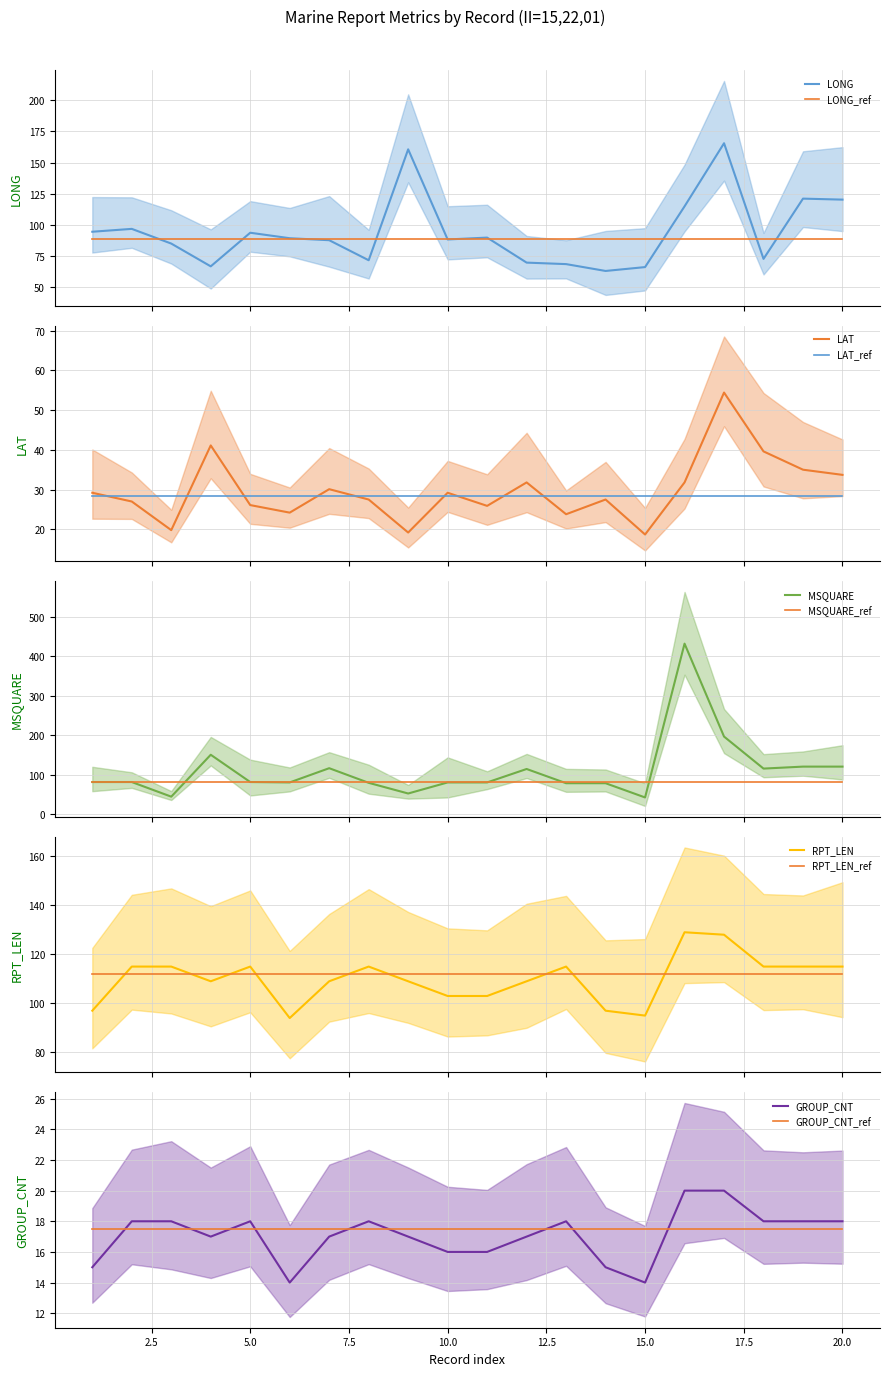

Reading right to left, extract all data points from this chart.

LONG: 20=120.2	19=121.0	18=72.6	17=165.5	16=114.8	15=66.0	14=62.9	13=68.4	12=69.6	11=89.7	10=88.2	9=160.6	8=71.5	7=87.6	6=89.2	5=93.6	4=66.6	3=84.9	2=96.7	1=94.4
LAT: 20=33.7	19=35.0	18=39.6	17=54.4	16=31.8	15=18.7	14=27.5	13=23.8	12=31.8	11=25.9	10=29.2	9=19.2	8=27.5	7=30.1	6=24.2	5=26.1	4=41.1	3=19.8	2=27.0	1=29.2
MSQUARE: 20=121.0	19=121.0	18=116.0	17=197.0	16=432.0	15=43.0	14=79.0	13=79.0	12=115.0	11=81.0	10=81.0	9=53.0	8=80.0	7=117.0	6=81.0	5=82.0	4=151.0	3=45.0	2=82.0	1=82.0
RPT_LEN: 20=115.0	19=115.0	18=115.0	17=128.0	16=129.0	15=95.0	14=97.0	13=115.0	12=109.0	11=103.0	10=103.0	9=109.0	8=115.0	7=109.0	6=94.0	5=115.0	4=109.0	3=115.0	2=115.0	1=97.0
GROUP_CNT: 20=18.0	19=18.0	18=18.0	17=20.0	16=20.0	15=14.0	14=15.0	13=18.0	12=17.0	11=16.0	10=16.0	9=17.0	8=18.0	7=17.0	6=14.0	5=18.0	4=17.0	3=18.0	2=18.0	1=15.0